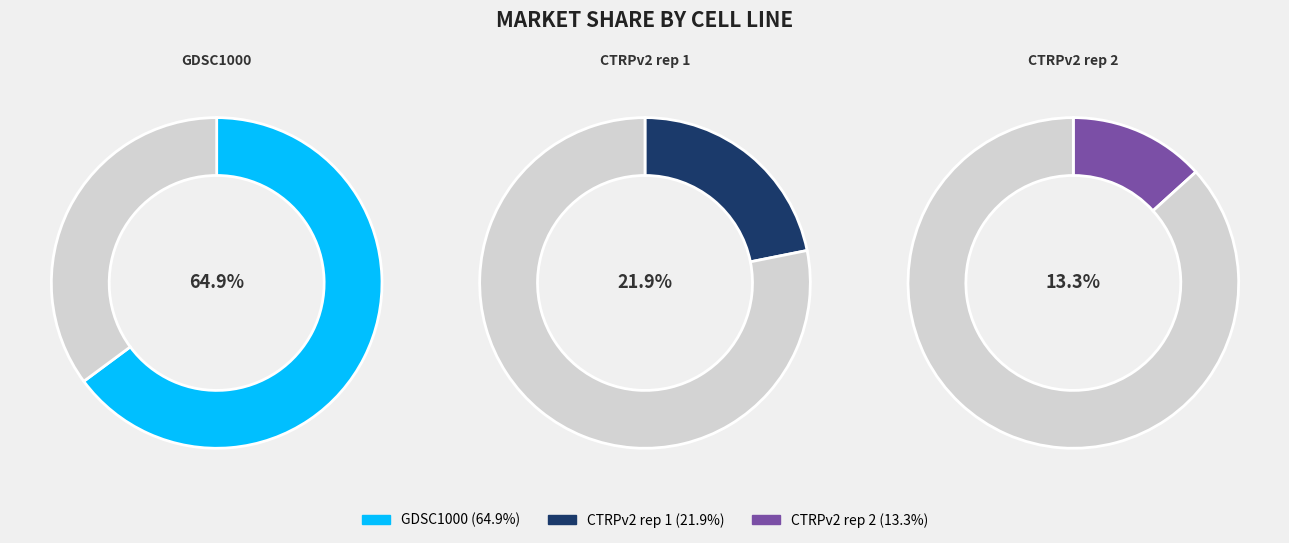

Is CTRPv2 rep 2 the majority of the pie?

No